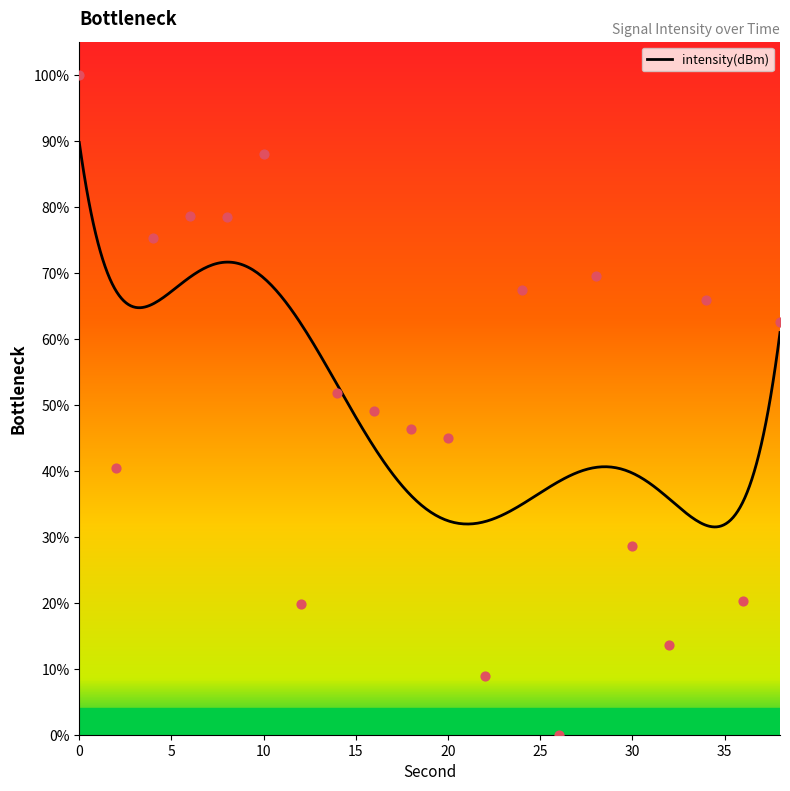

What is the ratio of the value at 8 to the value at 14?

1.5